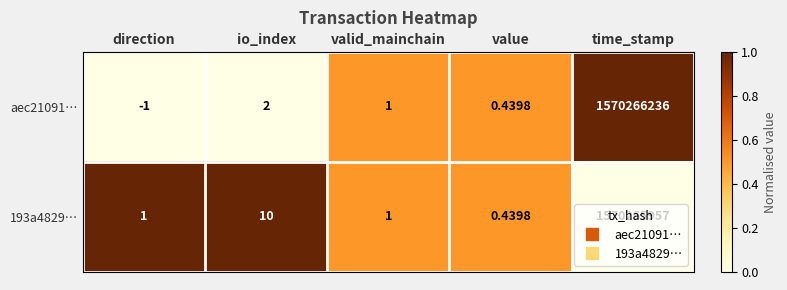

At which label does aec21091… first exceed 1?

io_index